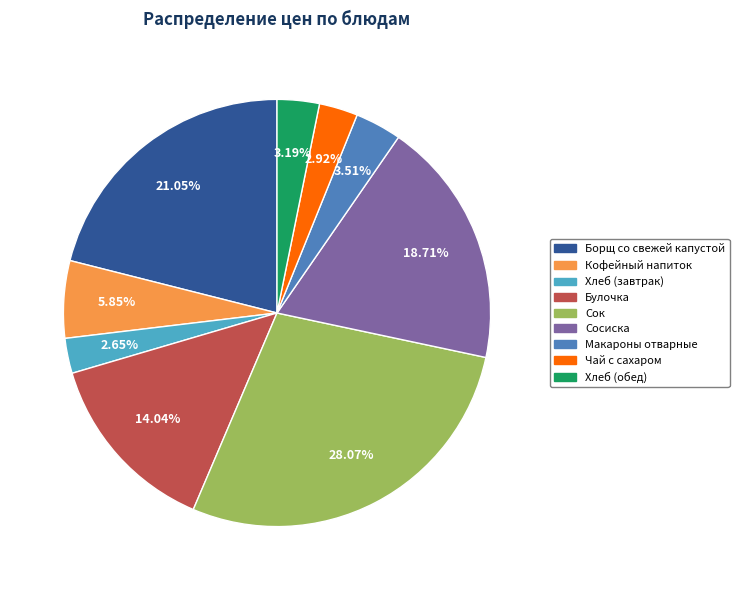

Is there a majority slice in this chart?

No